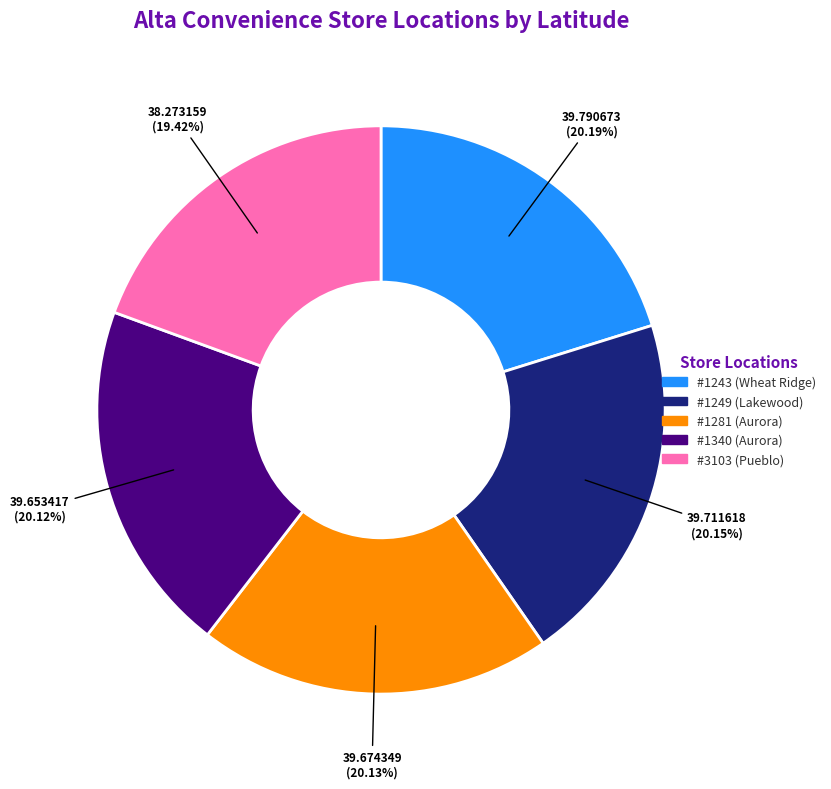

What percentage is the #1249 (Lakewood) slice, to the nearest percent?

20%